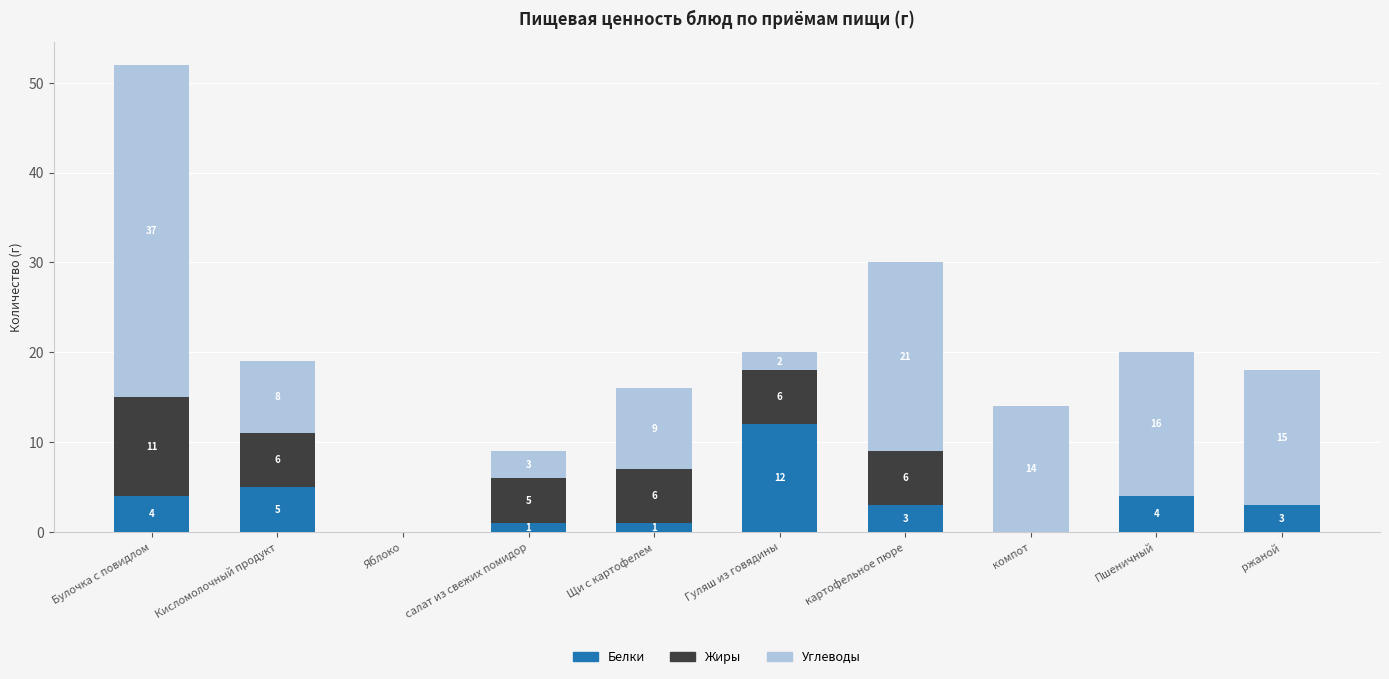

Are the bars horizontal?

No